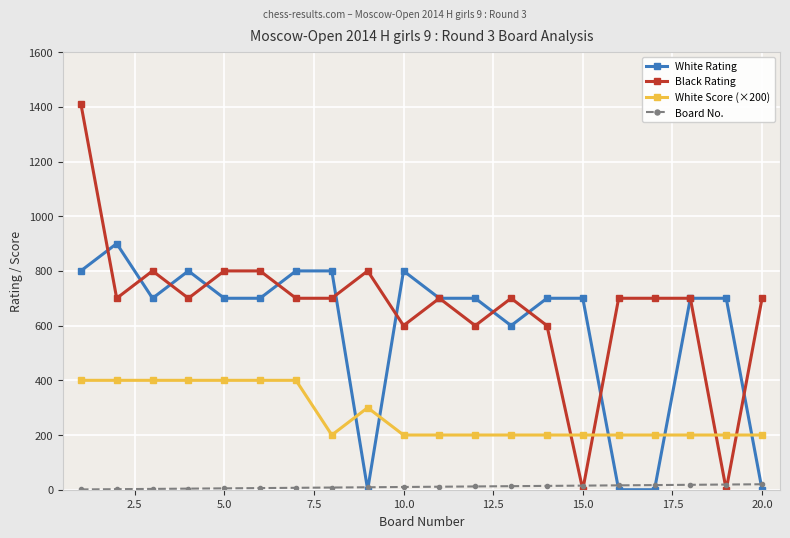

Which series has the largest range (max minus min)?

Black Rating